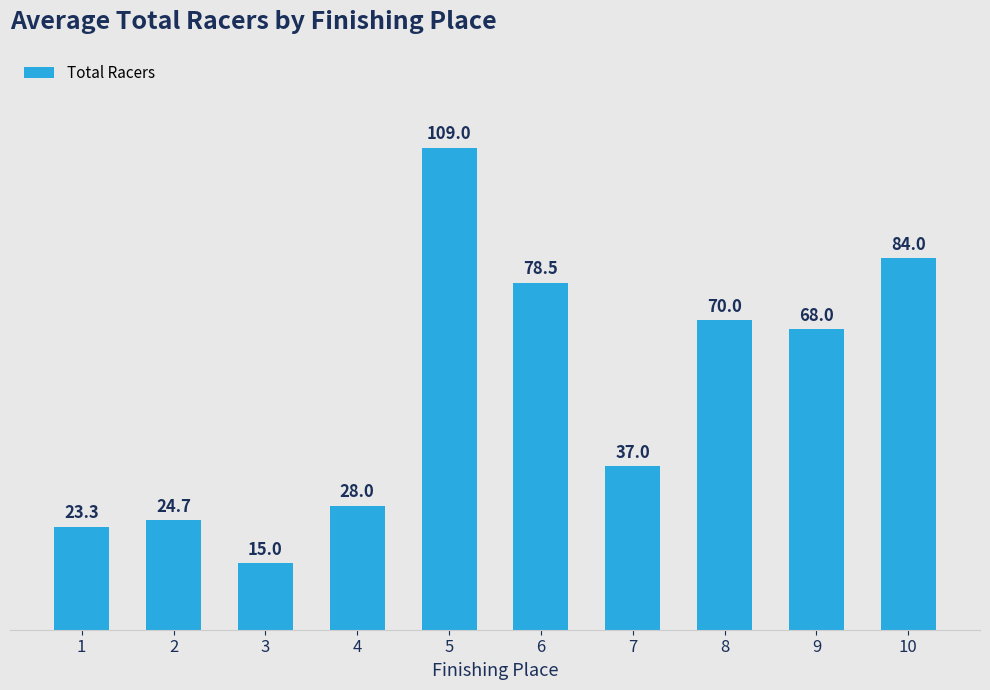

Between 9 and 10, which is larger?

10